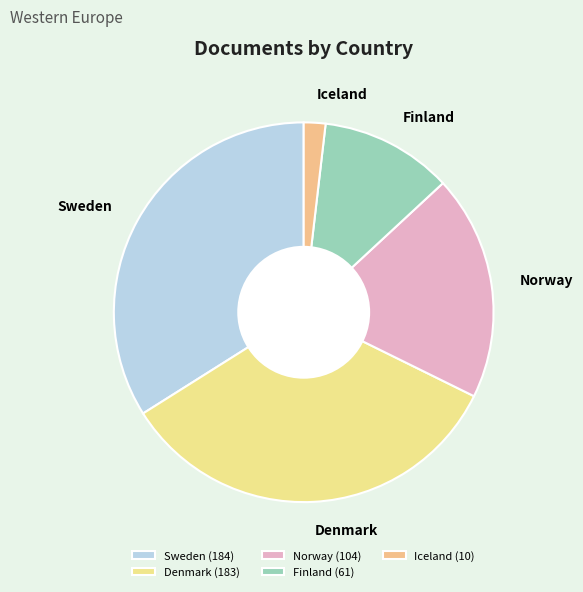

The Norway slice represents 19% of the pie. True or false?

True